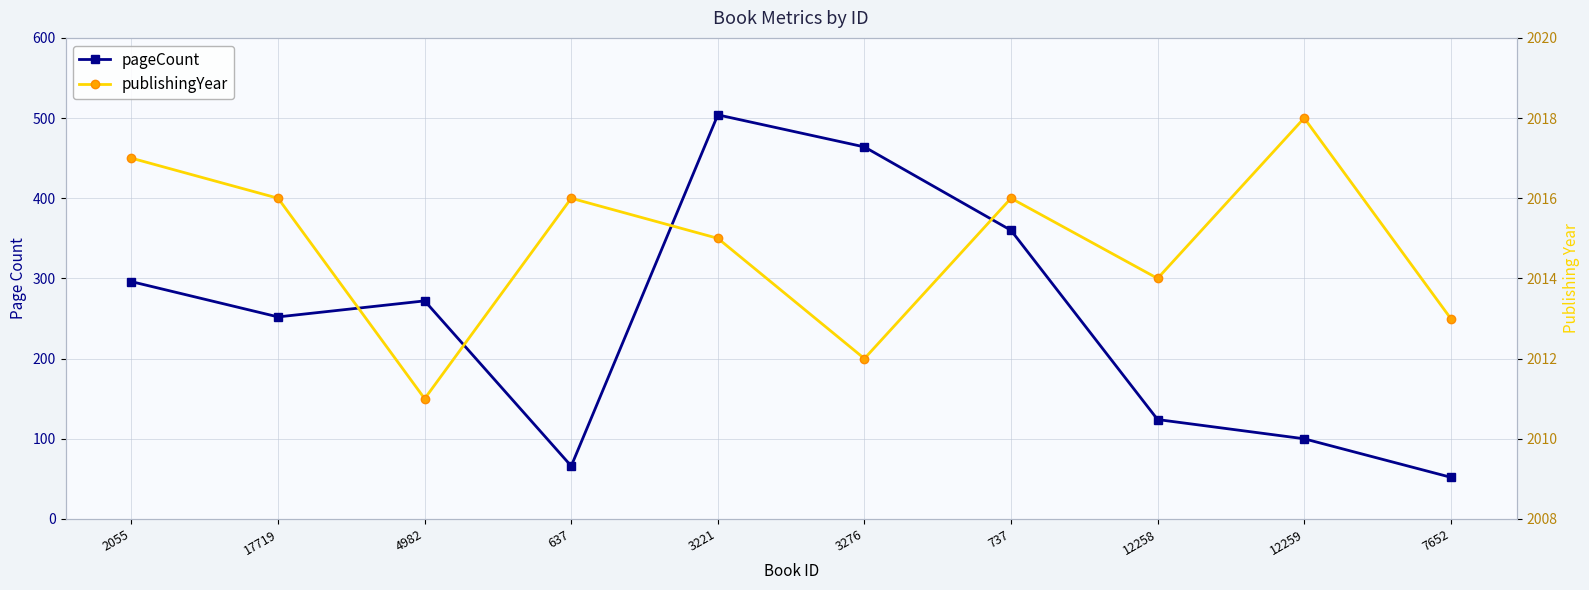

How many lines are shown in the chart?

2